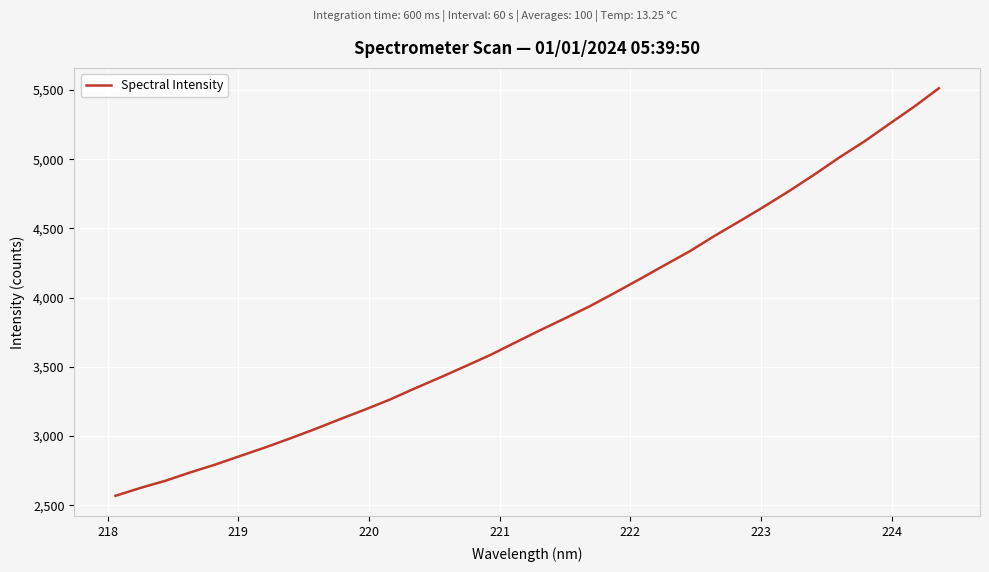

How many series are shown in this chart?

1